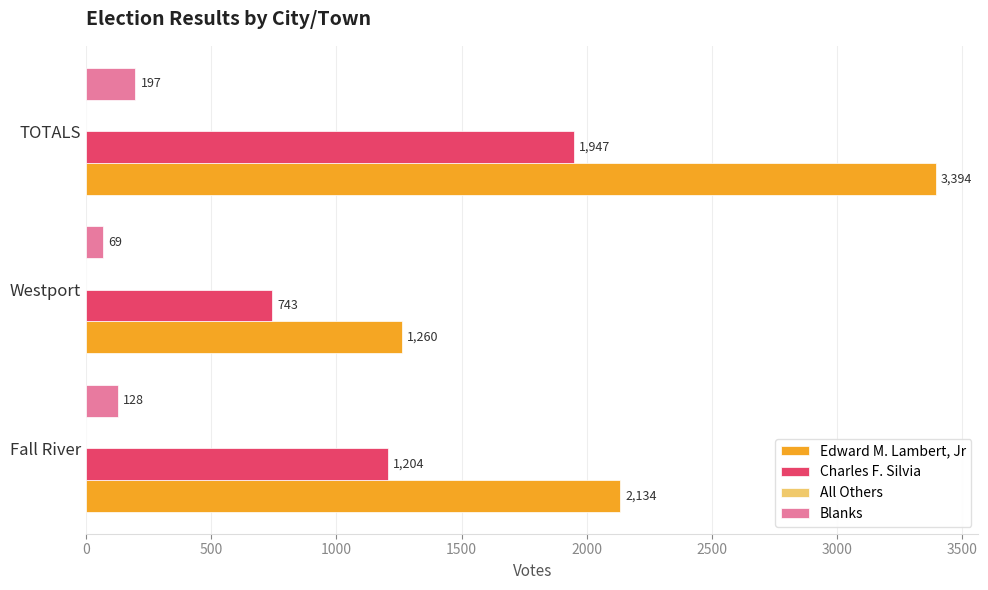

The Edward M. Lambert, Jr series shows 3394 at TOTALS. True or false?

True